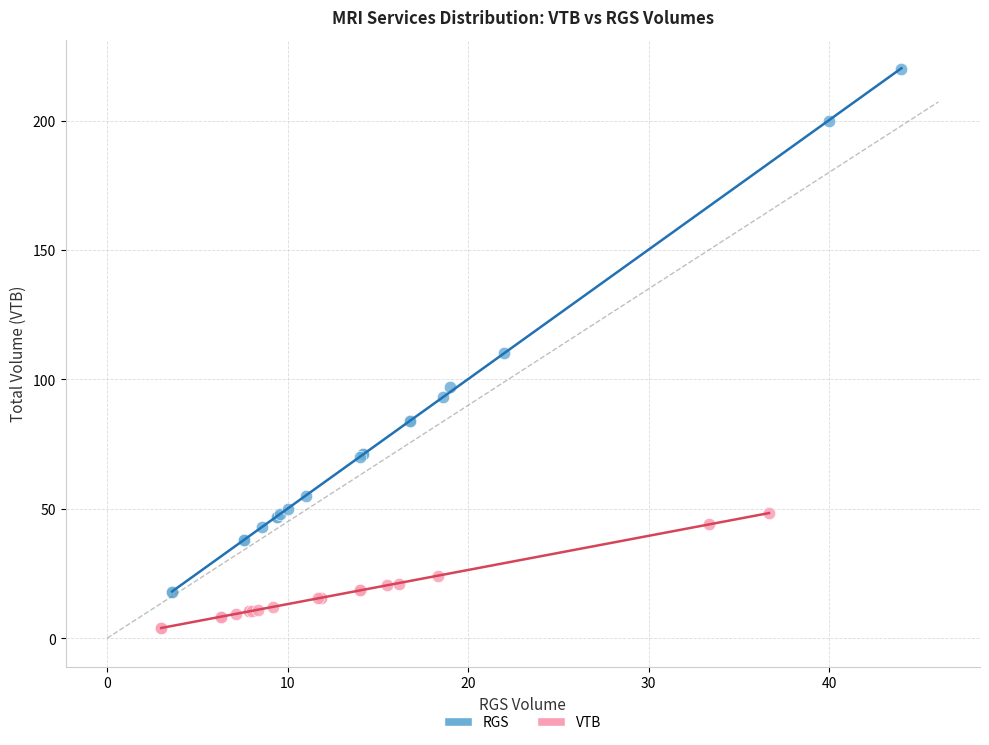

Which series has the largest Y range (max minus min)?

RGS